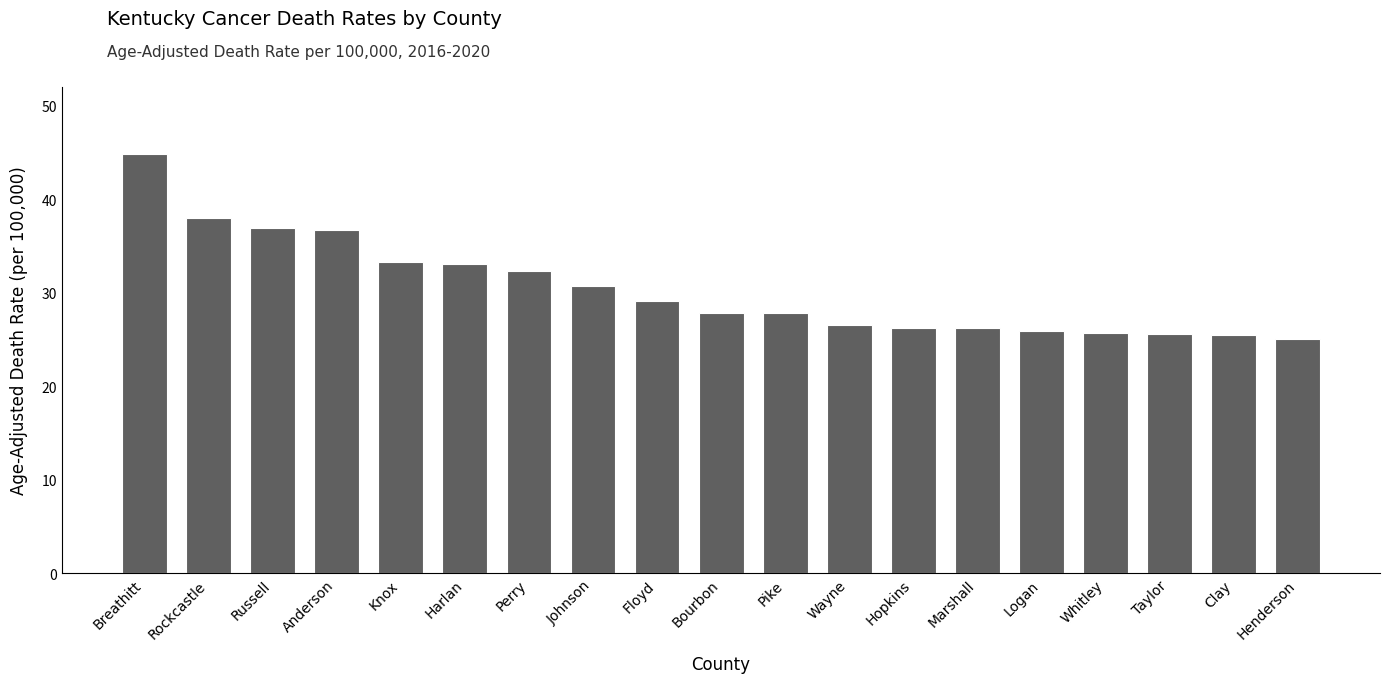

How many series are shown in this chart?

1